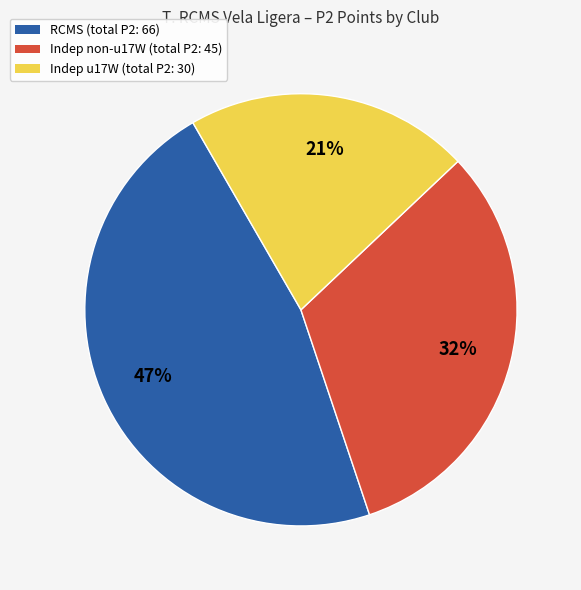

What is the ratio of the value at Indep u17W (total P2: 30) to the value at Indep non-u17W (total P2: 45)?

0.7